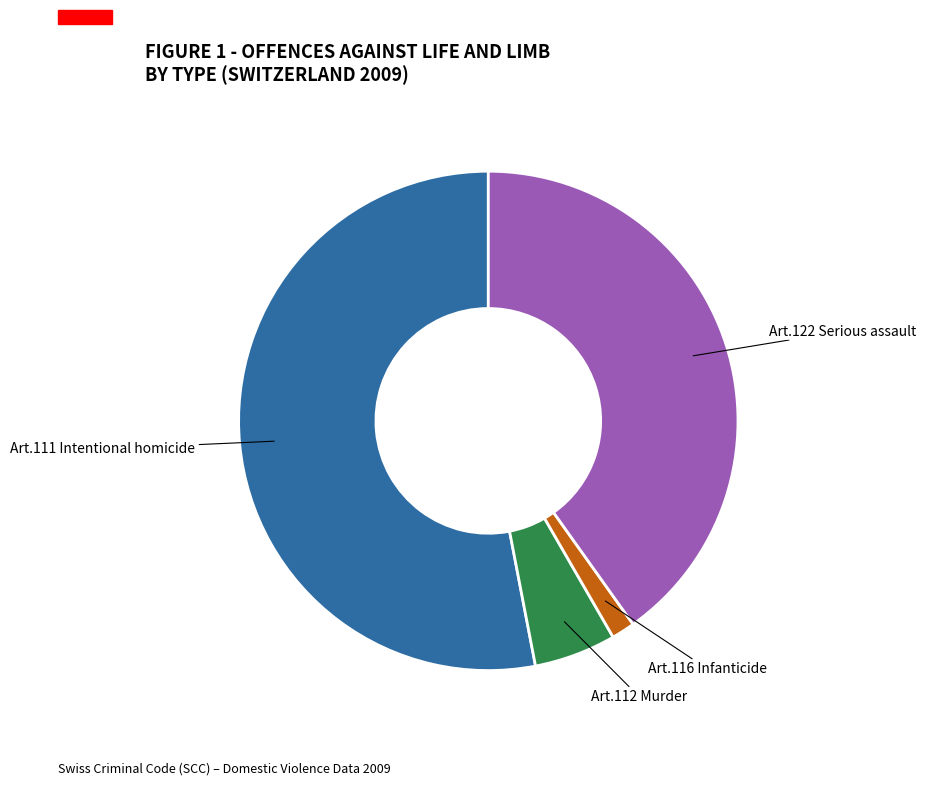

How many slices are in this pie chart?

4